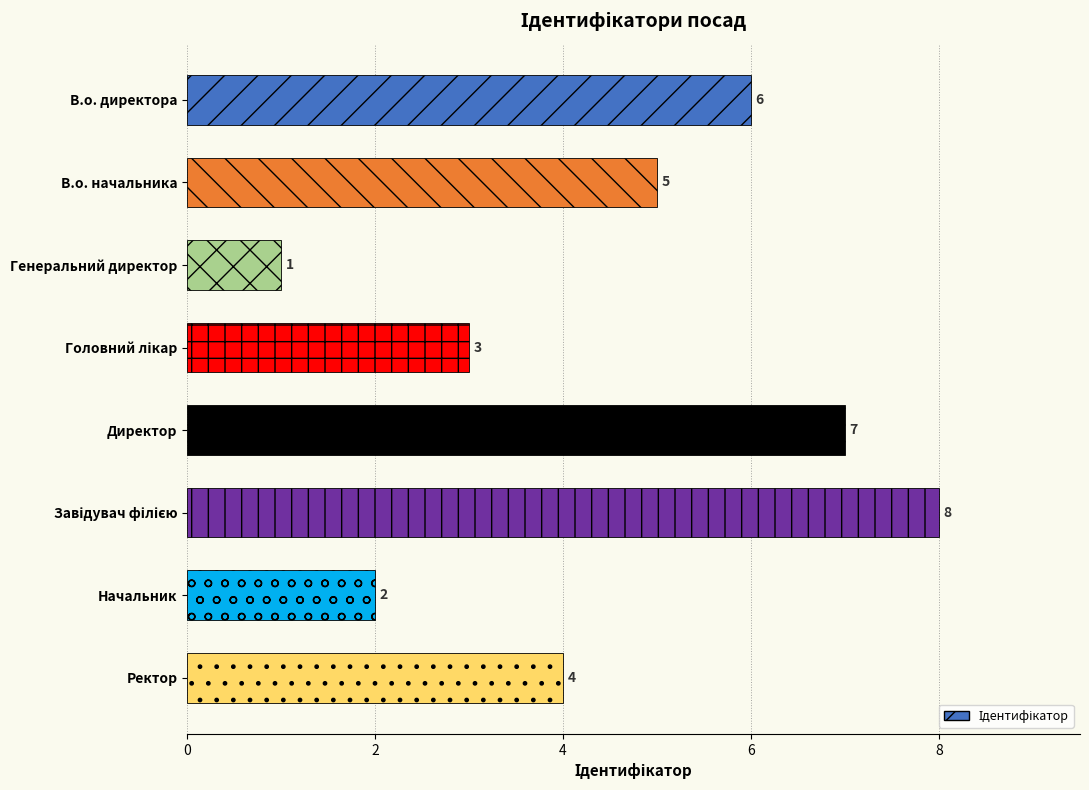

What is the change in value from Генеральний директор to Начальник?

+1